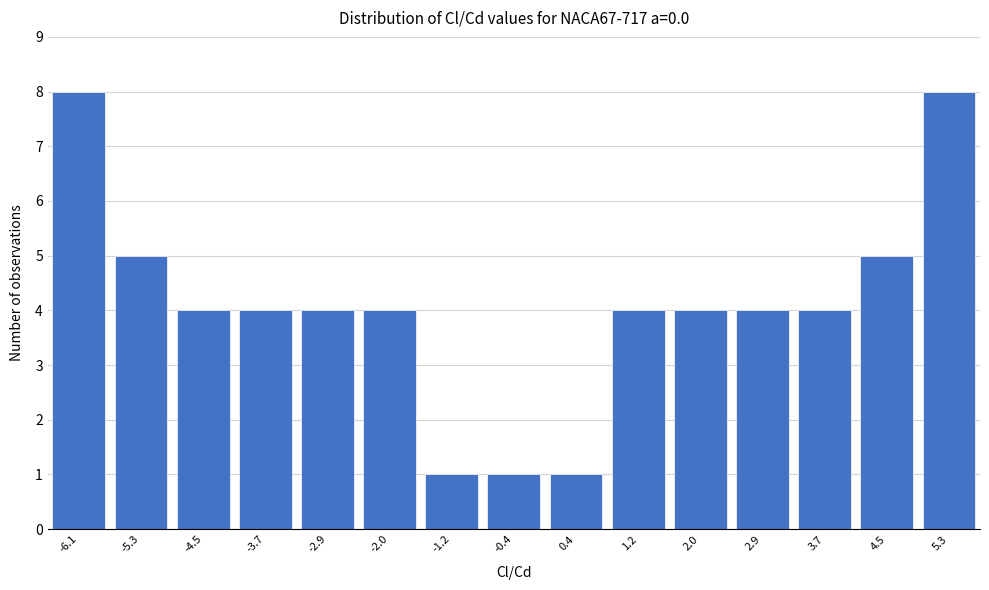

Reading right to left, transcribe all the data shown in this chart.

8	5	4	4	4	4	1	1	1	4	4	4	4	5	8